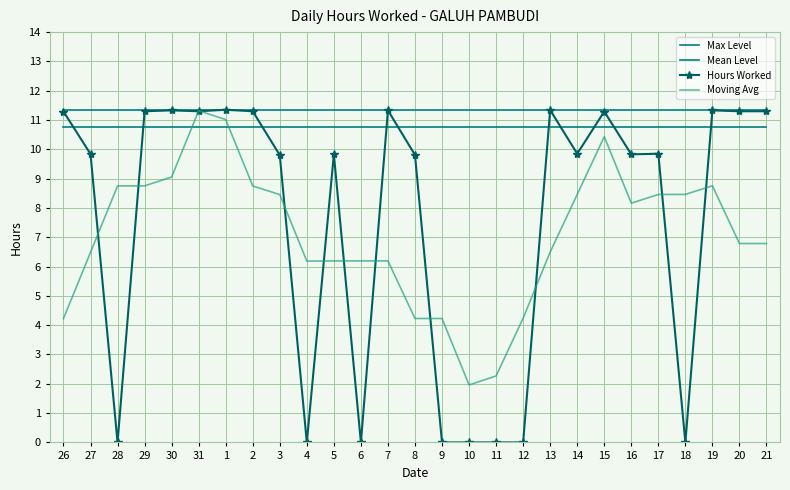

True or false: Hours Worked has more than 2 points higher than both neighbors.

True